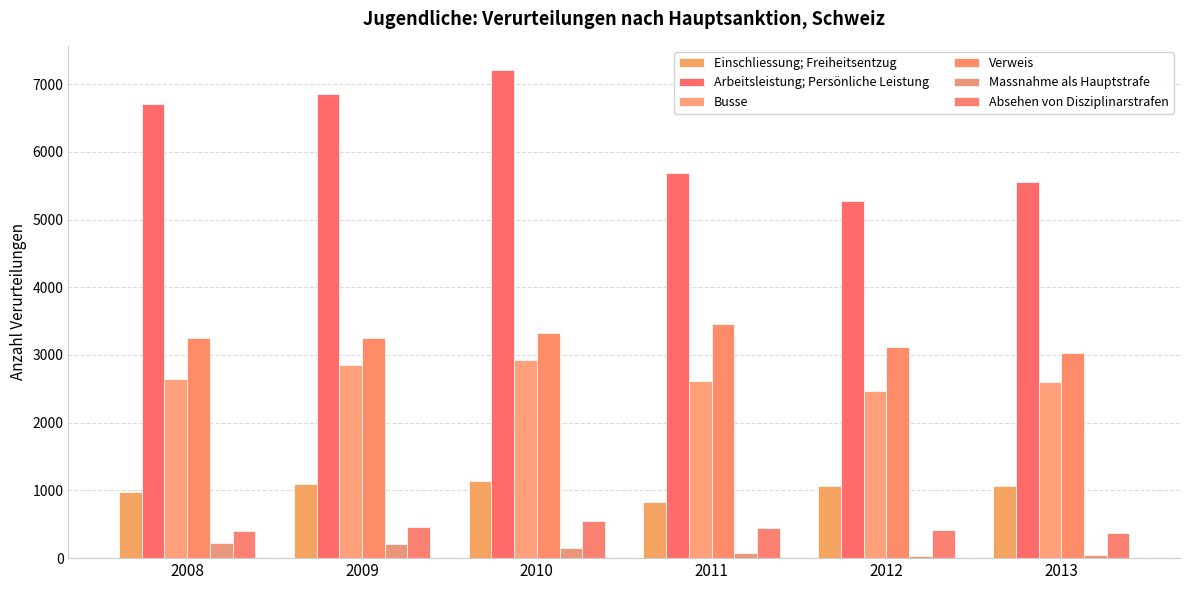

What is the difference between the maximum and minimum values in the Arbeitsleistung; Persönliche Leistung series?

1937